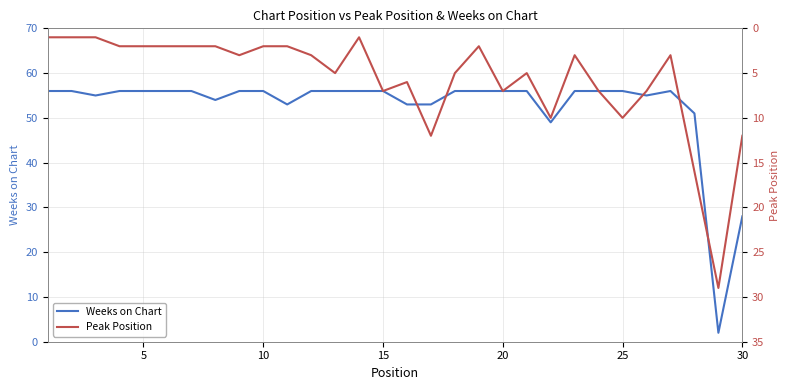

Which series has the largest range (max minus min)?

Weeks on Chart